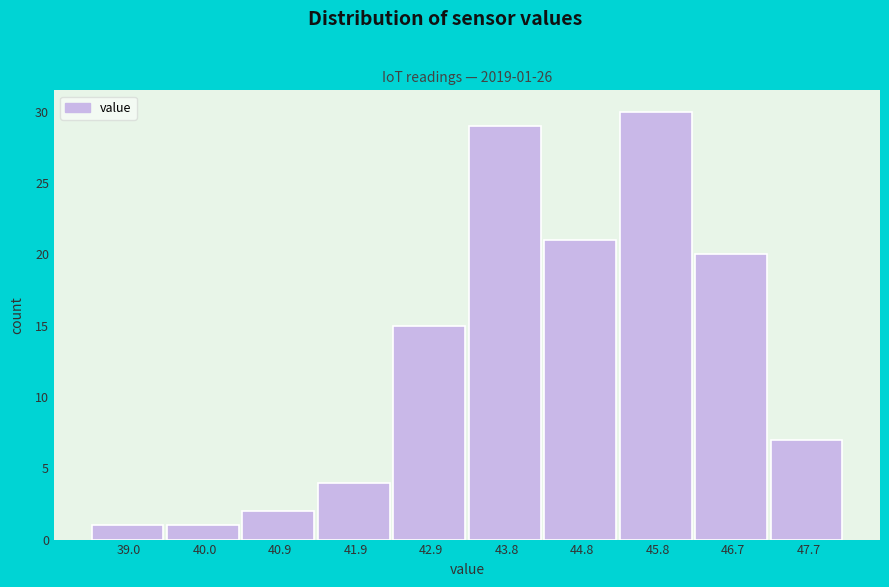

Which range on the x-axis has the tallest bar?

45.29 to 46.26